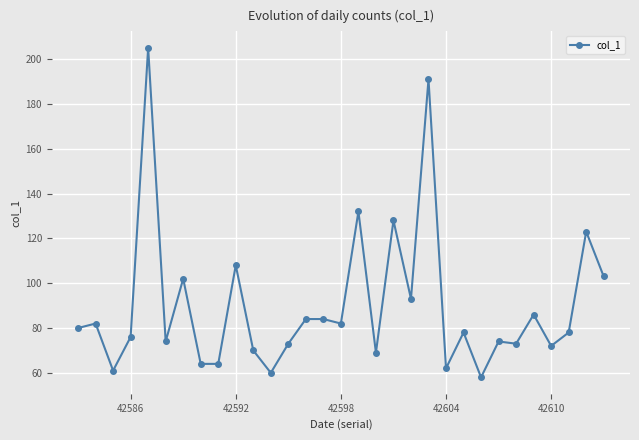

True or false: there are more than 0 points higher than both neighbors.

True